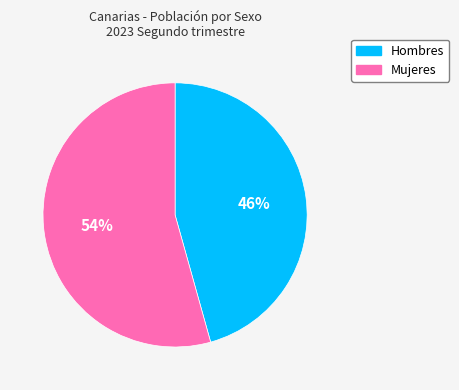

What is the largest slice in the pie chart?

Mujeres